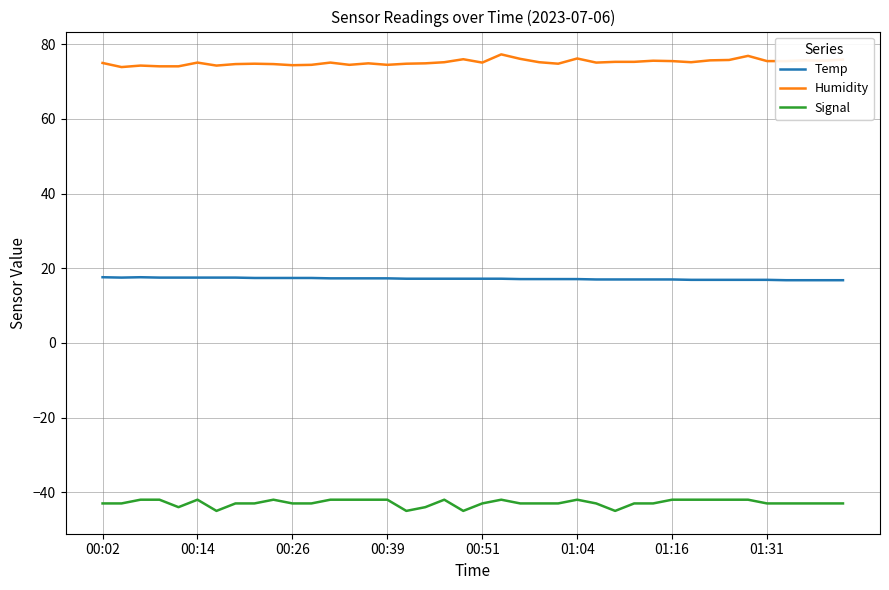

Which series has the largest total across all categories?

Humidity